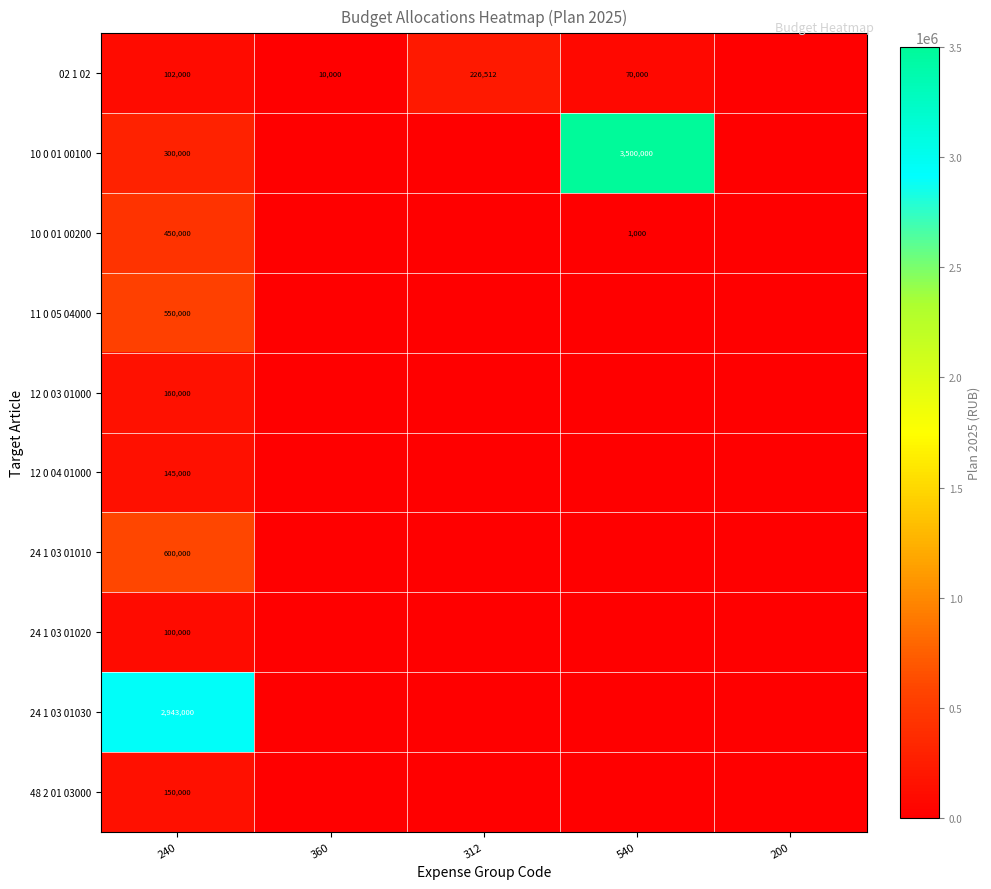

What is the sum of the 02 1 02 values at 240 and 540?

172000